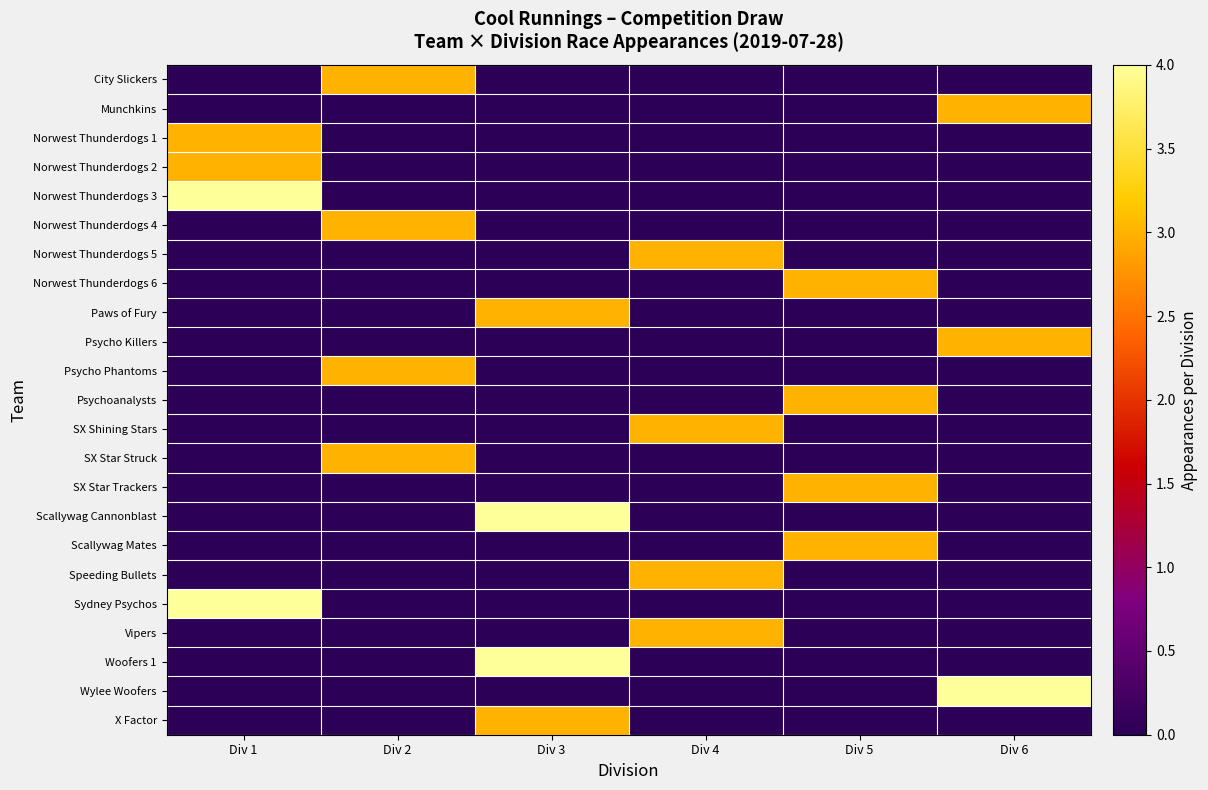

Reading left to right, extract all data points from this chart.

City Slickers: Div 1=0	Div 2=3	Div 3=0	Div 4=0	Div 5=0	Div 6=0
Munchkins: Div 1=0	Div 2=0	Div 3=0	Div 4=0	Div 5=0	Div 6=3
Norwest Thunderdogs 1: Div 1=3	Div 2=0	Div 3=0	Div 4=0	Div 5=0	Div 6=0
Norwest Thunderdogs 2: Div 1=3	Div 2=0	Div 3=0	Div 4=0	Div 5=0	Div 6=0
Norwest Thunderdogs 3: Div 1=4	Div 2=0	Div 3=0	Div 4=0	Div 5=0	Div 6=0
Norwest Thunderdogs 4: Div 1=0	Div 2=3	Div 3=0	Div 4=0	Div 5=0	Div 6=0
Norwest Thunderdogs 5: Div 1=0	Div 2=0	Div 3=0	Div 4=3	Div 5=0	Div 6=0
Norwest Thunderdogs 6: Div 1=0	Div 2=0	Div 3=0	Div 4=0	Div 5=3	Div 6=0
Paws of Fury: Div 1=0	Div 2=0	Div 3=3	Div 4=0	Div 5=0	Div 6=0
Psycho Killers: Div 1=0	Div 2=0	Div 3=0	Div 4=0	Div 5=0	Div 6=3
Psycho Phantoms: Div 1=0	Div 2=3	Div 3=0	Div 4=0	Div 5=0	Div 6=0
Psychoanalysts: Div 1=0	Div 2=0	Div 3=0	Div 4=0	Div 5=3	Div 6=0
SX Shining Stars: Div 1=0	Div 2=0	Div 3=0	Div 4=3	Div 5=0	Div 6=0
SX Star Struck: Div 1=0	Div 2=3	Div 3=0	Div 4=0	Div 5=0	Div 6=0
SX Star Trackers: Div 1=0	Div 2=0	Div 3=0	Div 4=0	Div 5=3	Div 6=0
Scallywag Cannonblast: Div 1=0	Div 2=0	Div 3=4	Div 4=0	Div 5=0	Div 6=0
Scallywag Mates: Div 1=0	Div 2=0	Div 3=0	Div 4=0	Div 5=3	Div 6=0
Speeding Bullets: Div 1=0	Div 2=0	Div 3=0	Div 4=3	Div 5=0	Div 6=0
Sydney Psychos: Div 1=4	Div 2=0	Div 3=0	Div 4=0	Div 5=0	Div 6=0
Vipers: Div 1=0	Div 2=0	Div 3=0	Div 4=3	Div 5=0	Div 6=0
Woofers 1: Div 1=0	Div 2=0	Div 3=4	Div 4=0	Div 5=0	Div 6=0
Wylee Woofers: Div 1=0	Div 2=0	Div 3=0	Div 4=0	Div 5=0	Div 6=4
X Factor: Div 1=0	Div 2=0	Div 3=3	Div 4=0	Div 5=0	Div 6=0